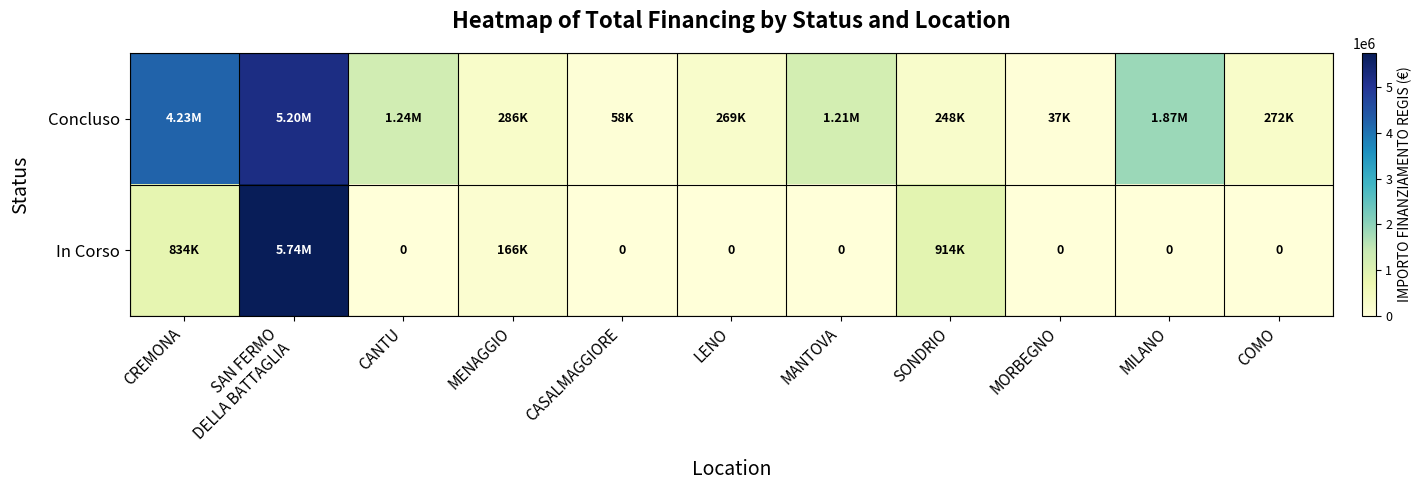

At which label does Concluso reach its minimum?

MORBEGNO